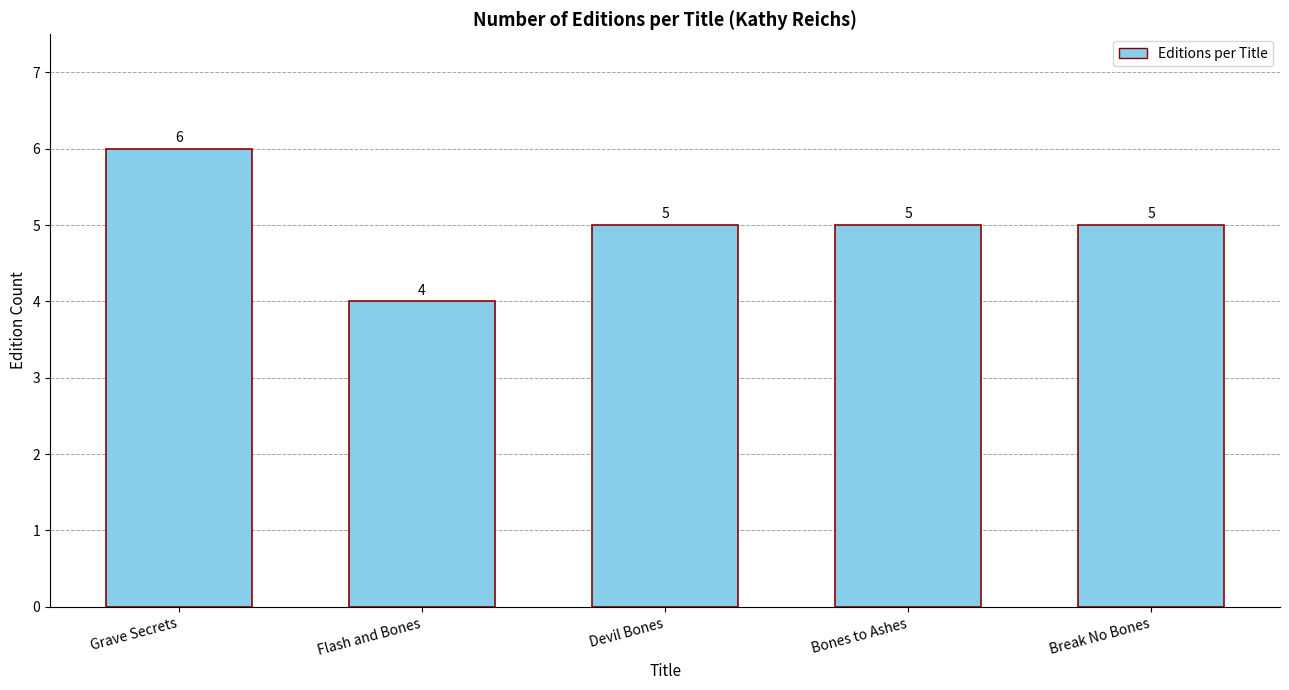

Reading right to left, what are all the values shown in this chart?

Break No Bones=5	Bones to Ashes=5	Devil Bones=5	Flash and Bones=4	Grave Secrets=6